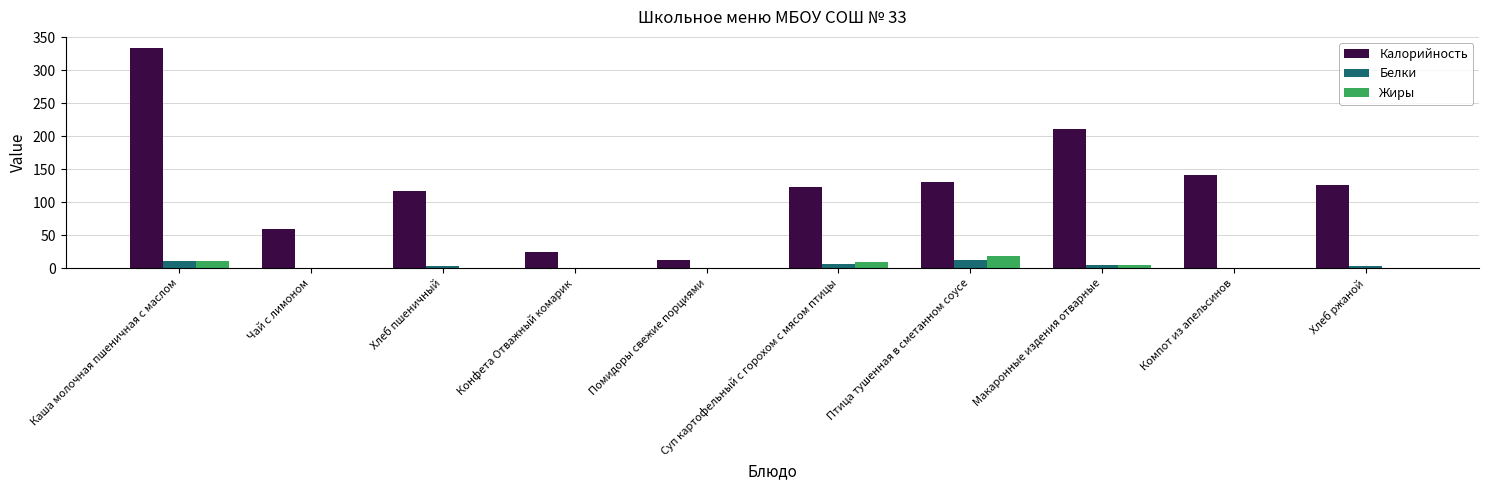

What are all the series names shown in the legend?

Калорийность, Белки, Жиры